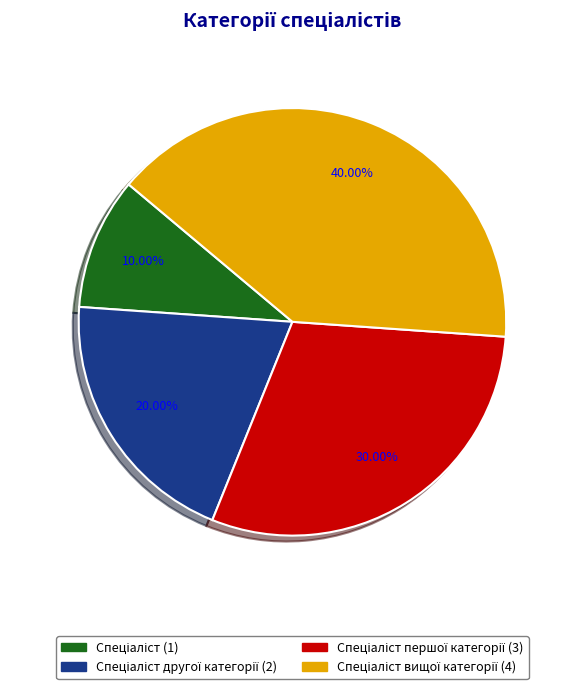

Does any single category account for the majority?

No